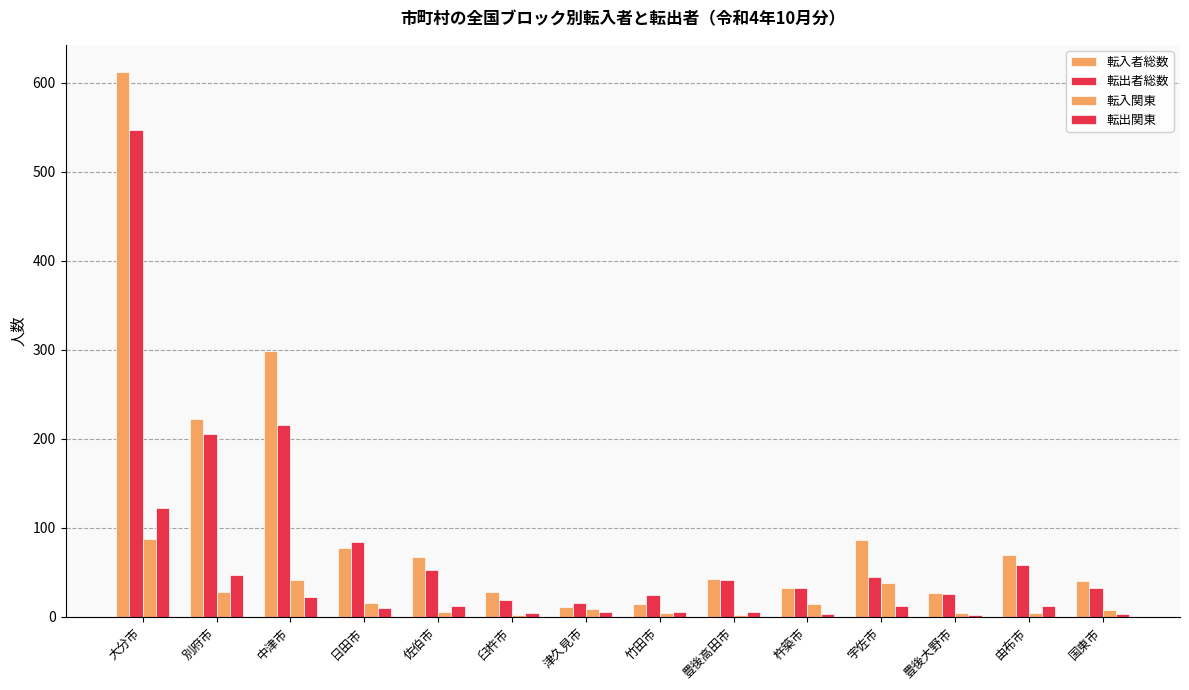

How many values in the 転入者総数 series are below 67?

7